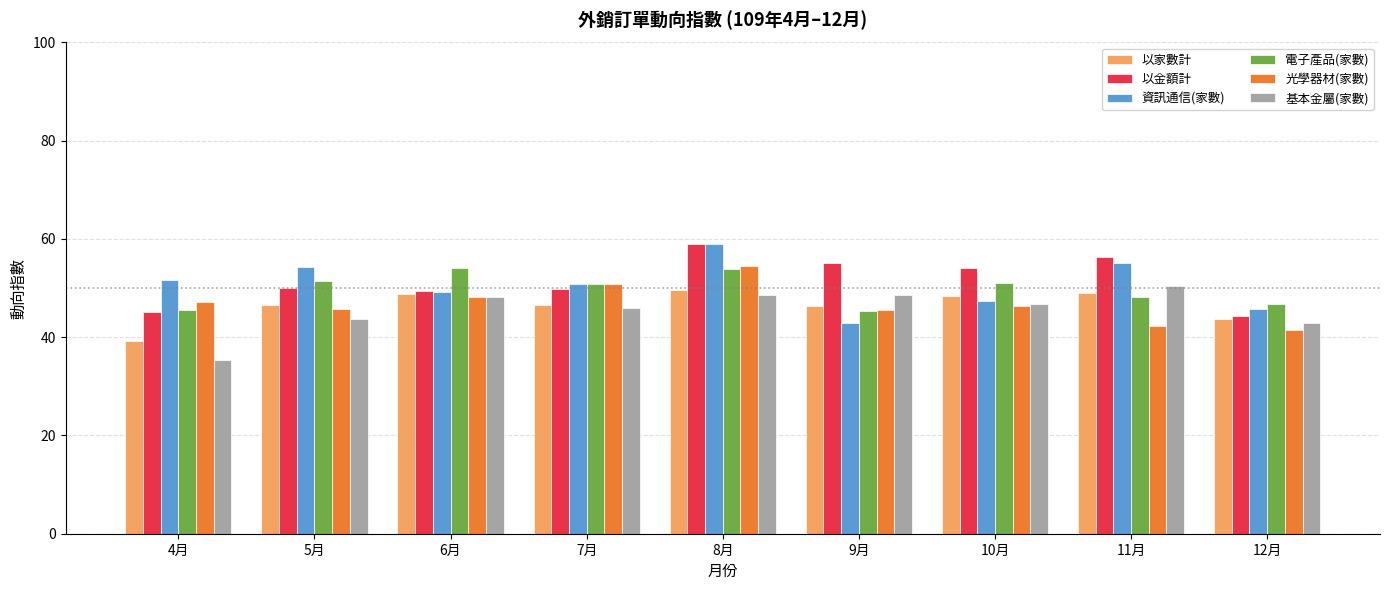

What is the total value across all series at 4月?

264.3